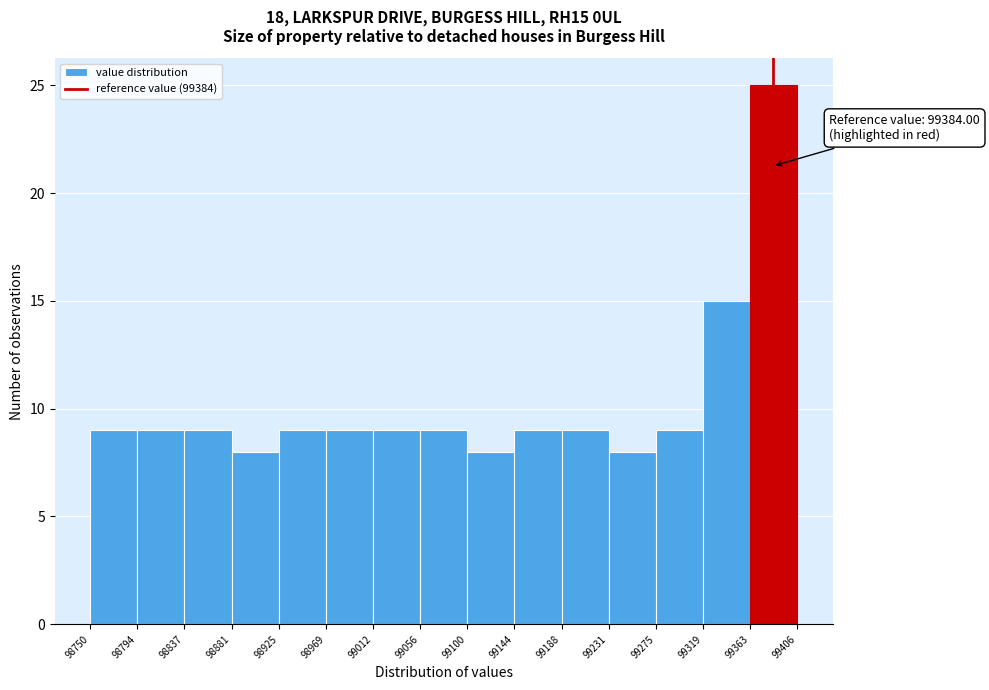

Over which range of the x-axis is the bar tallest?

99363 to 99406